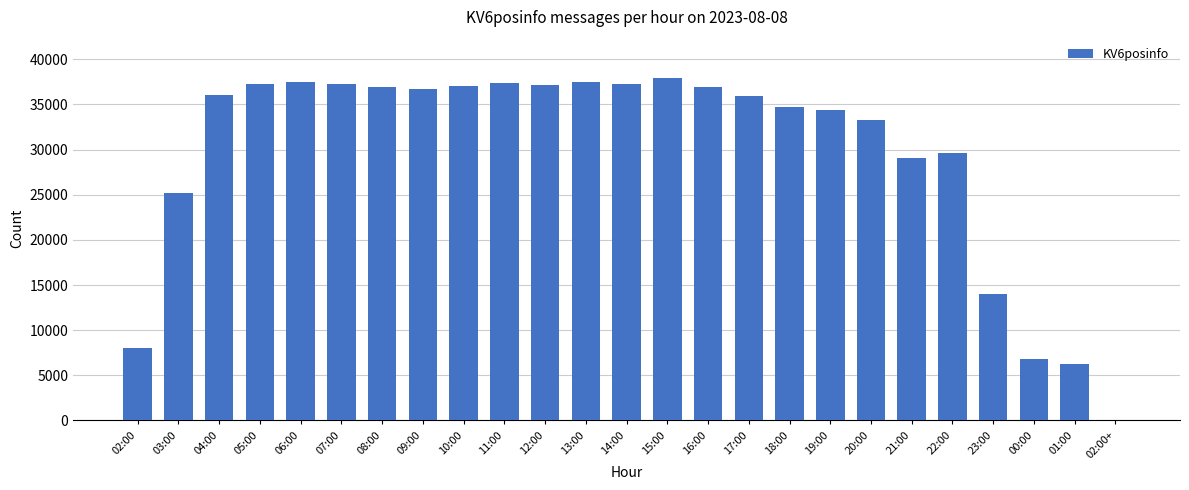

Approximately how many times larger is the value at 20:00 compared to 13:00?

0.9